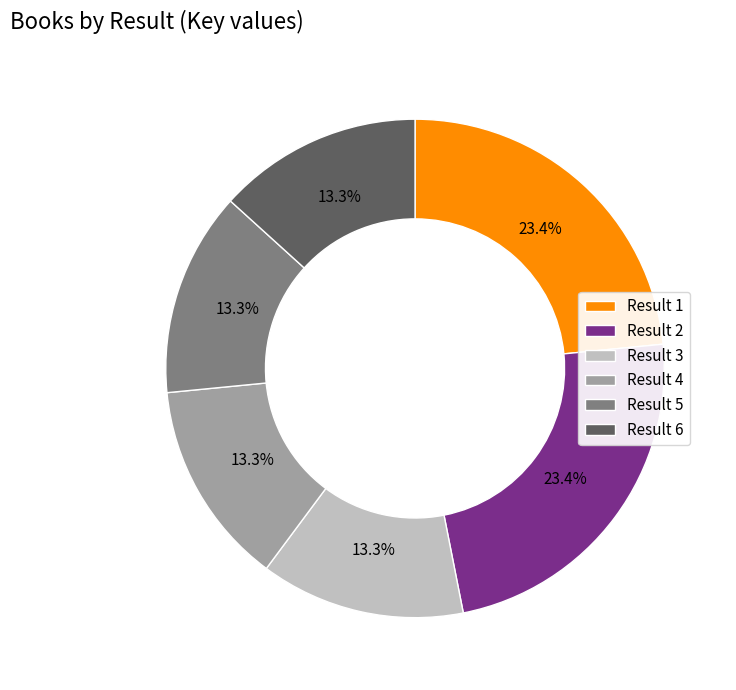

Which has a higher value, Result 4 or Result 1?

Result 1